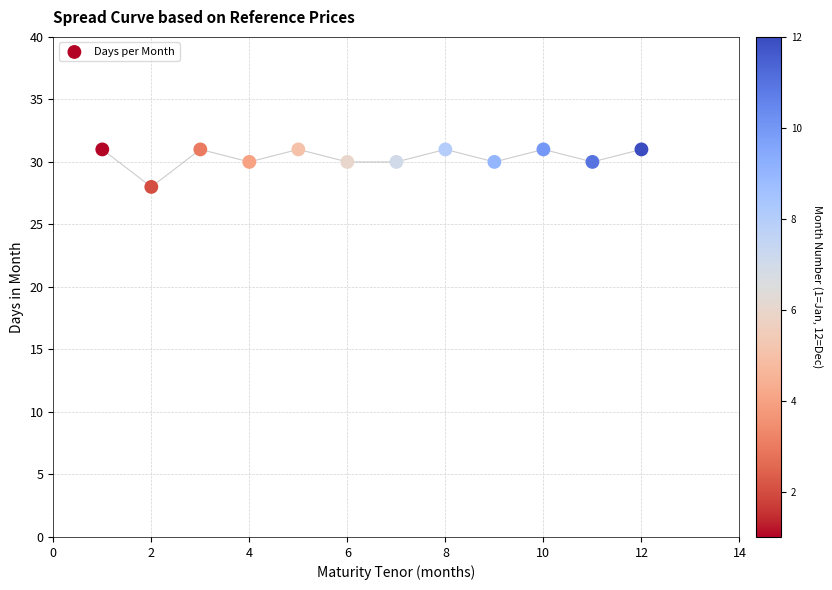

What is the range of Y values (max minus min)?

3